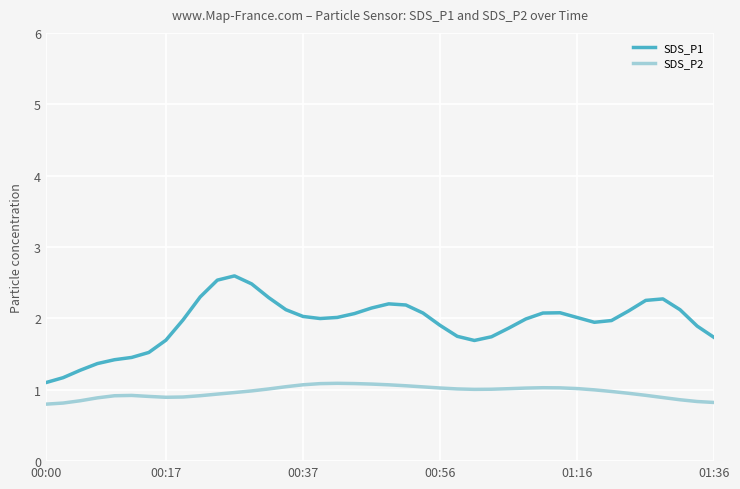

True or false: SDS_P1 and SDS_P2 intersect in this chart.

False